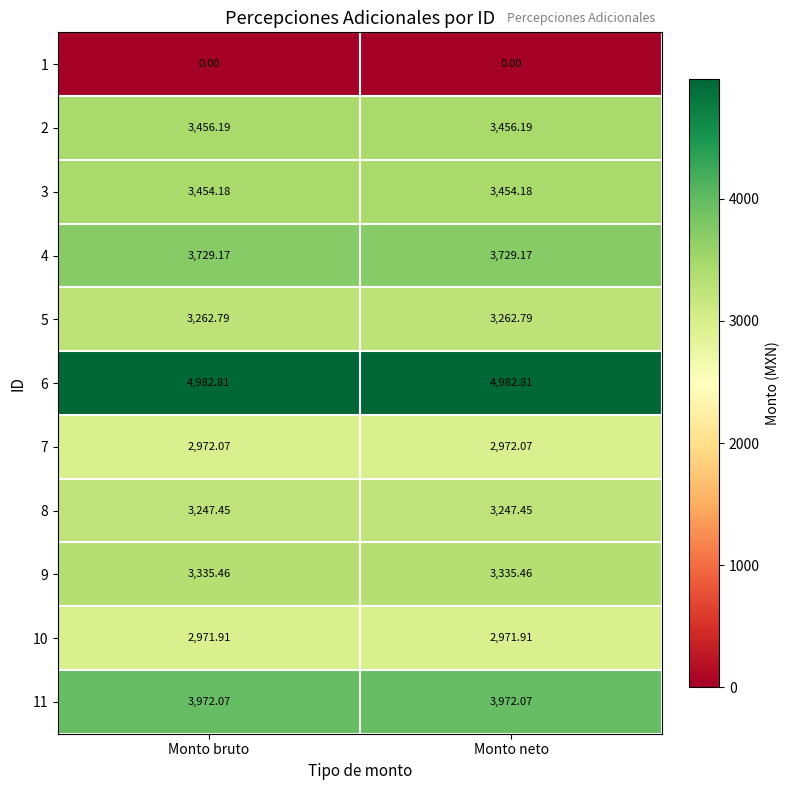

What is the total value across all series at Monto bruto?

35384.1